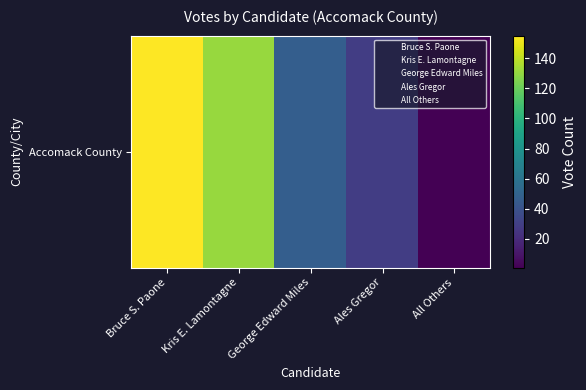

Approximately how many times larger is the value at Kris E. Lamontagne compared to George Edward Miles?

2.8